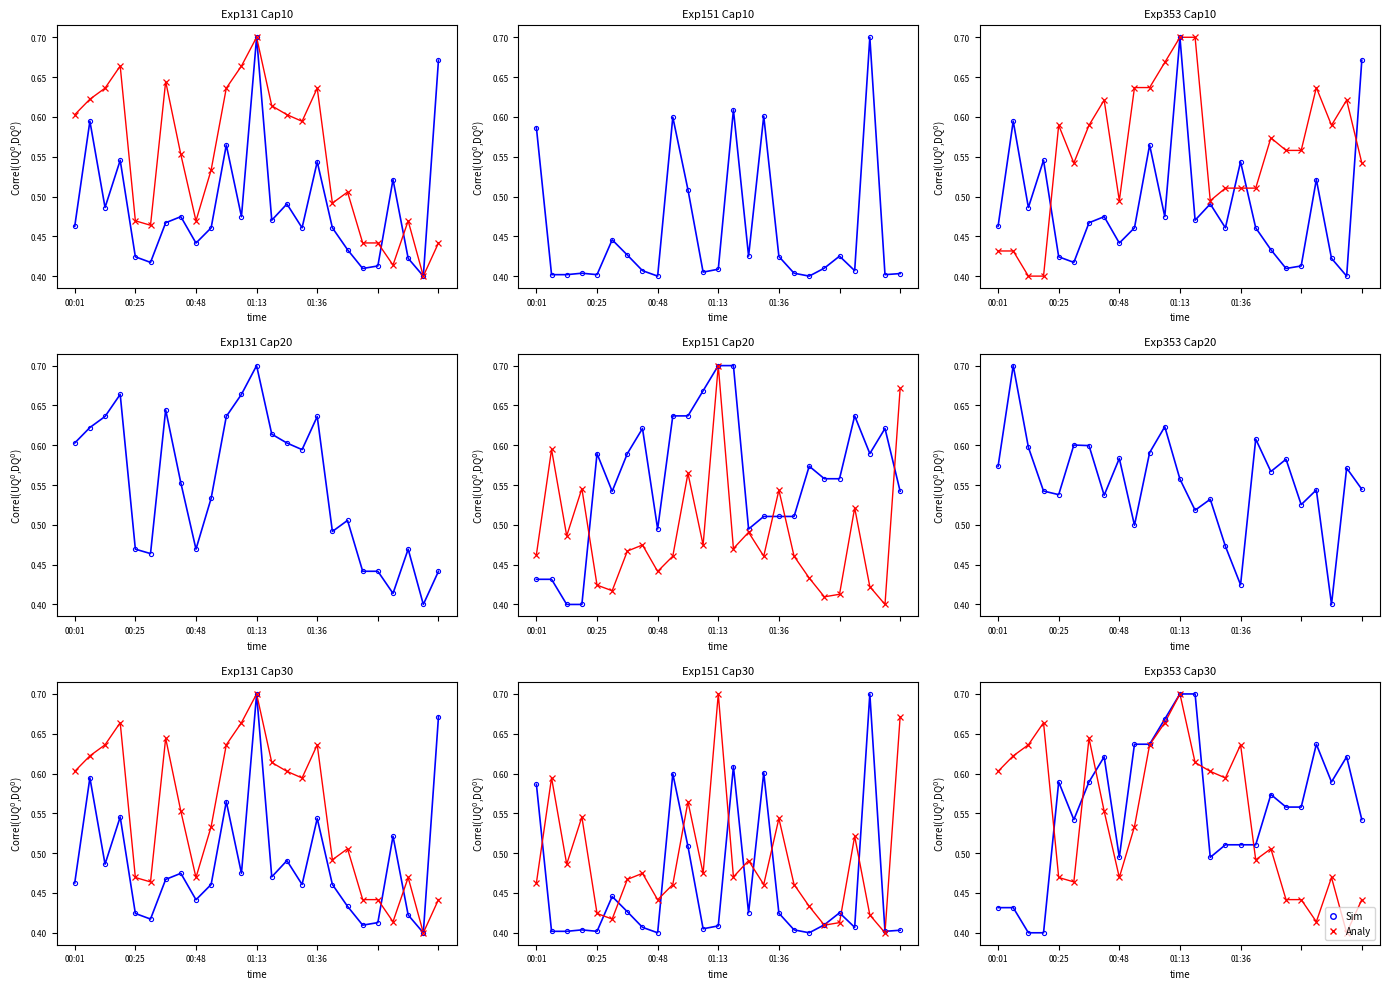

True or false: Sim has more than 2 points higher than both neighbors.

True